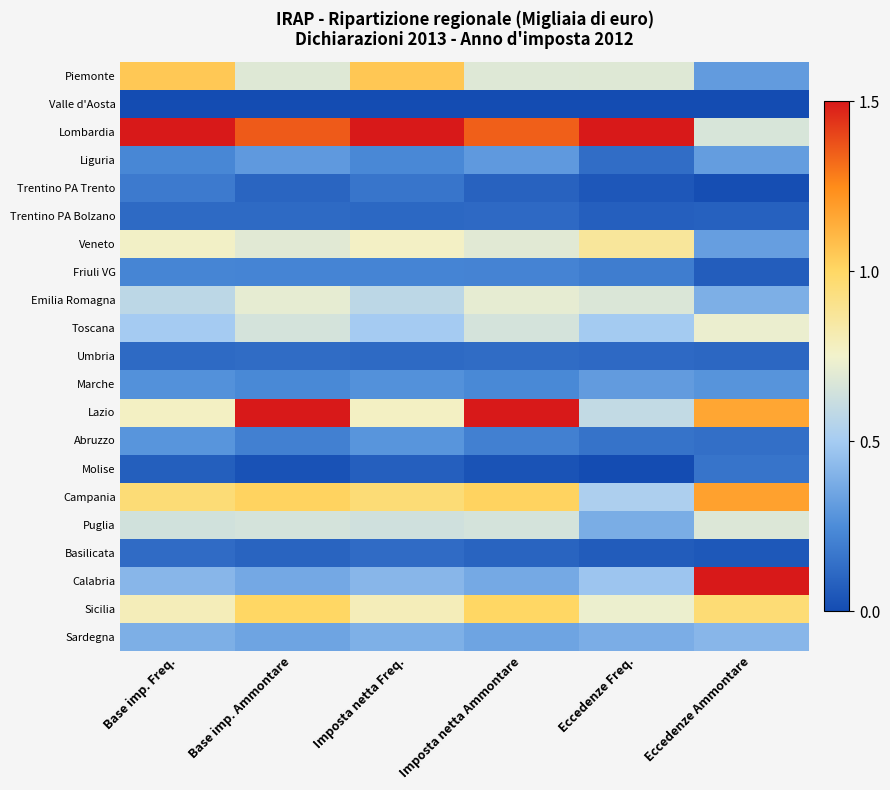

How many categories are shown in the chart?

6